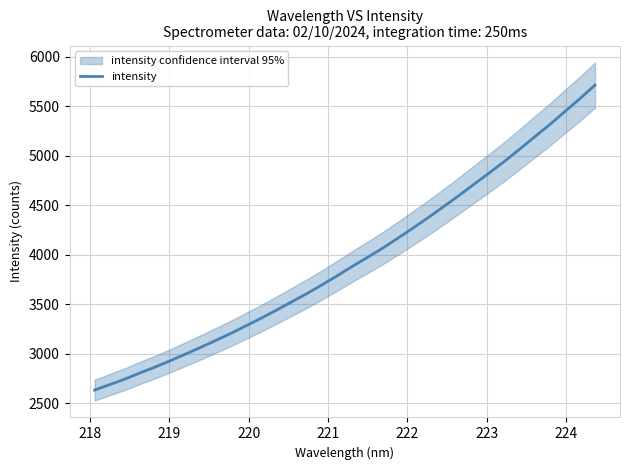

What is the average value?

3951.5